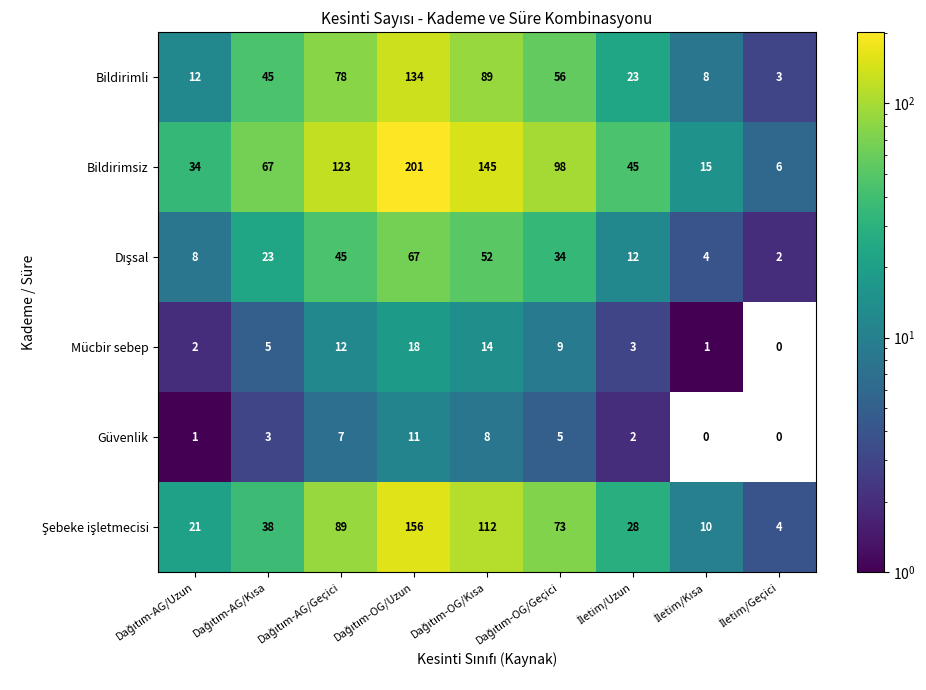

Which series has the widest spread of values?

Bildirimsiz